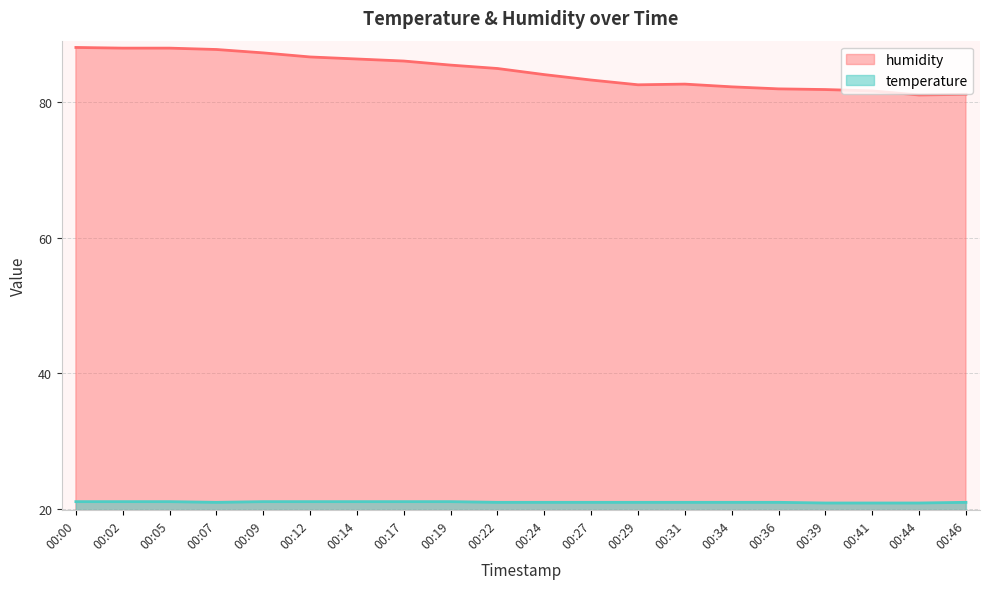

In humidity, how many points are lower than both neighbors (excluding endpoints)?

2